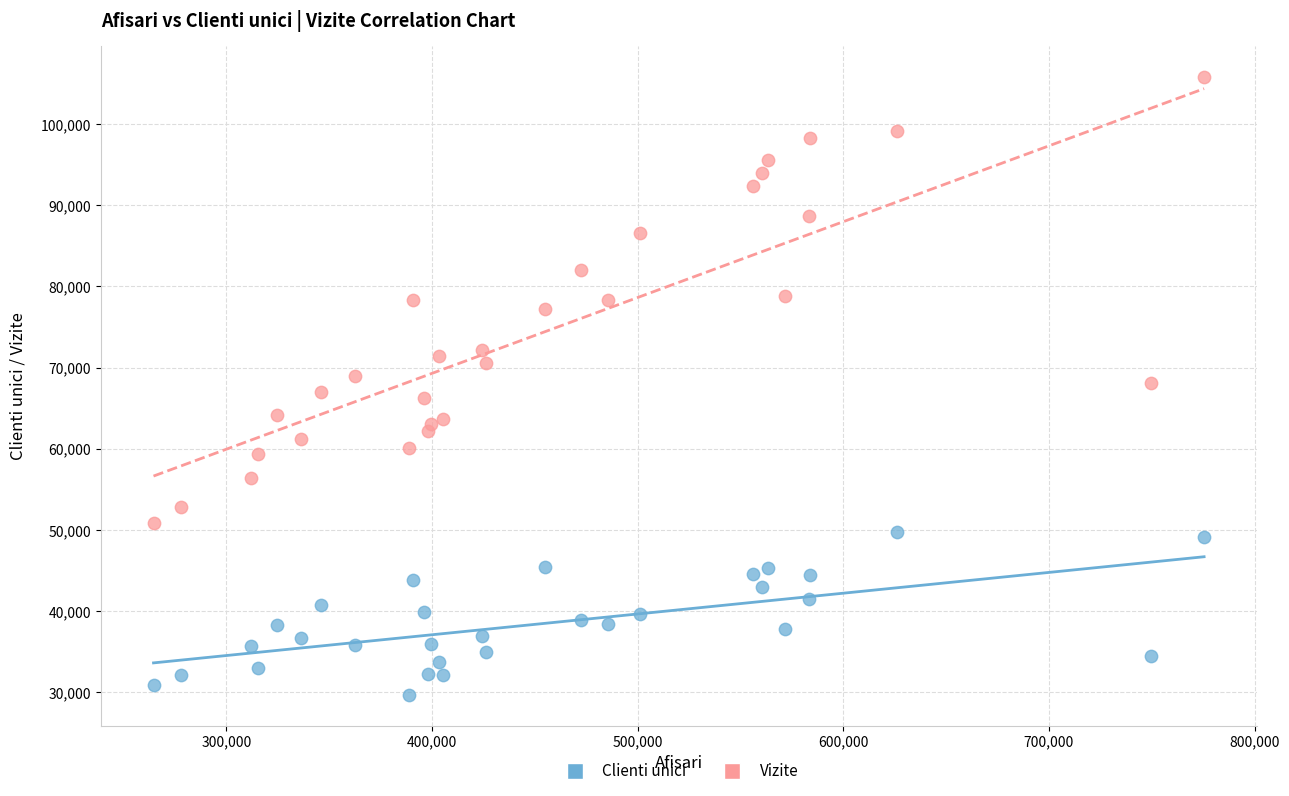

Which series reaches the maximum Y coordinate?

Vizite